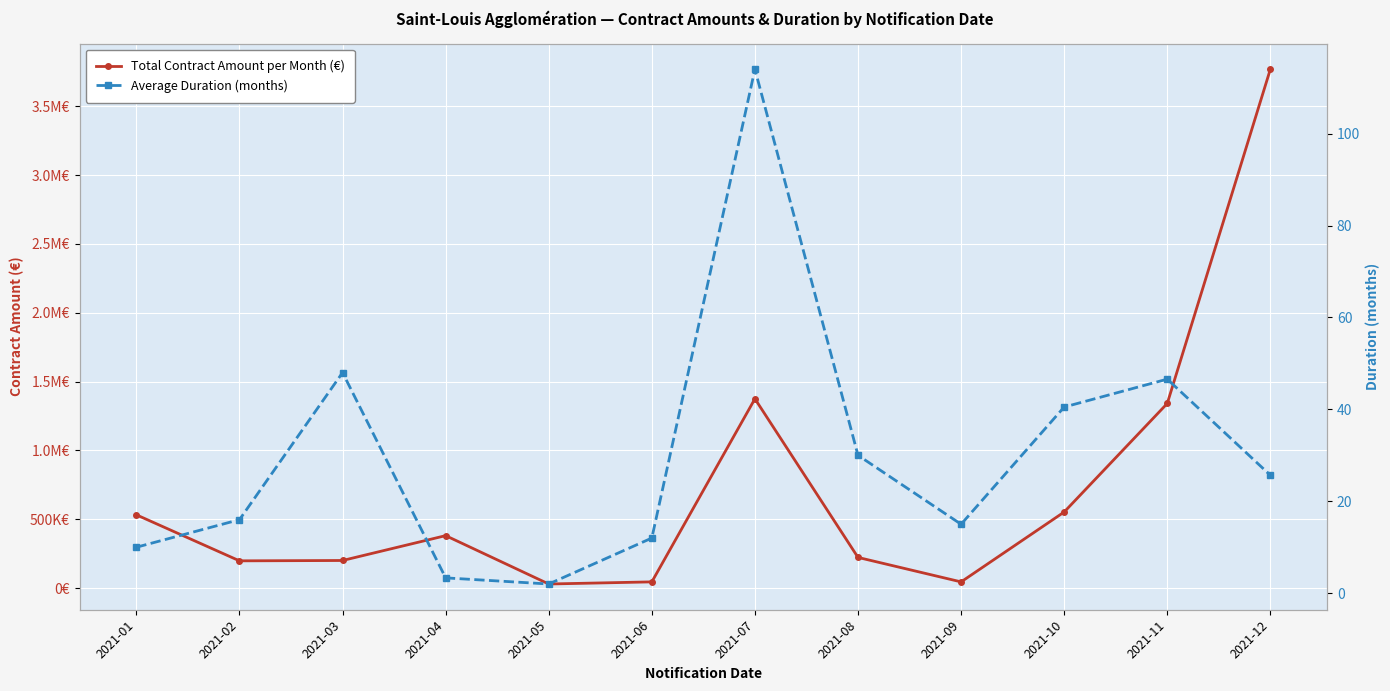

Where is the first local minimum for Total Contract Amount per Month (€)?

2021-02